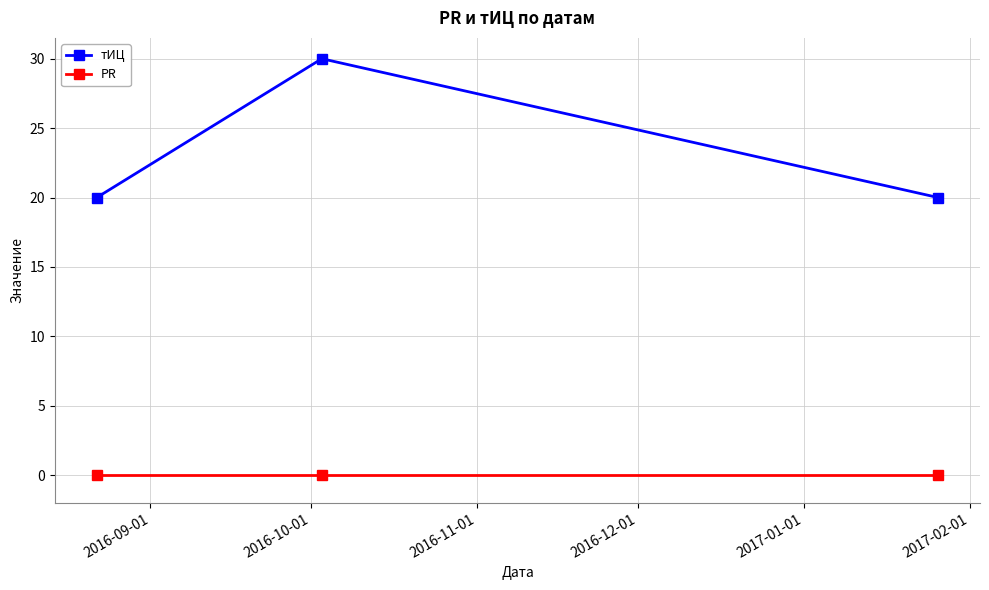

What is the maximum value shown in the chart?

30